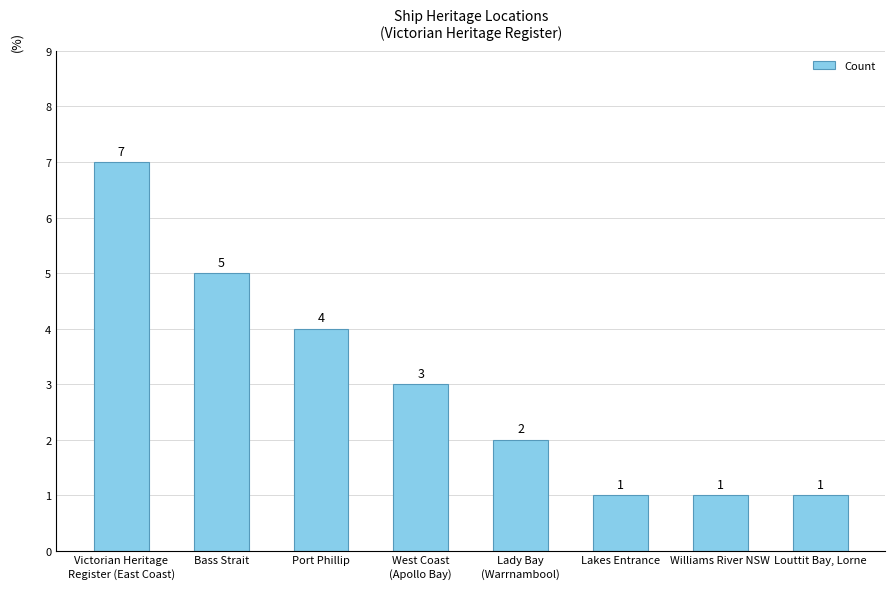

How many bars are there in total?

8